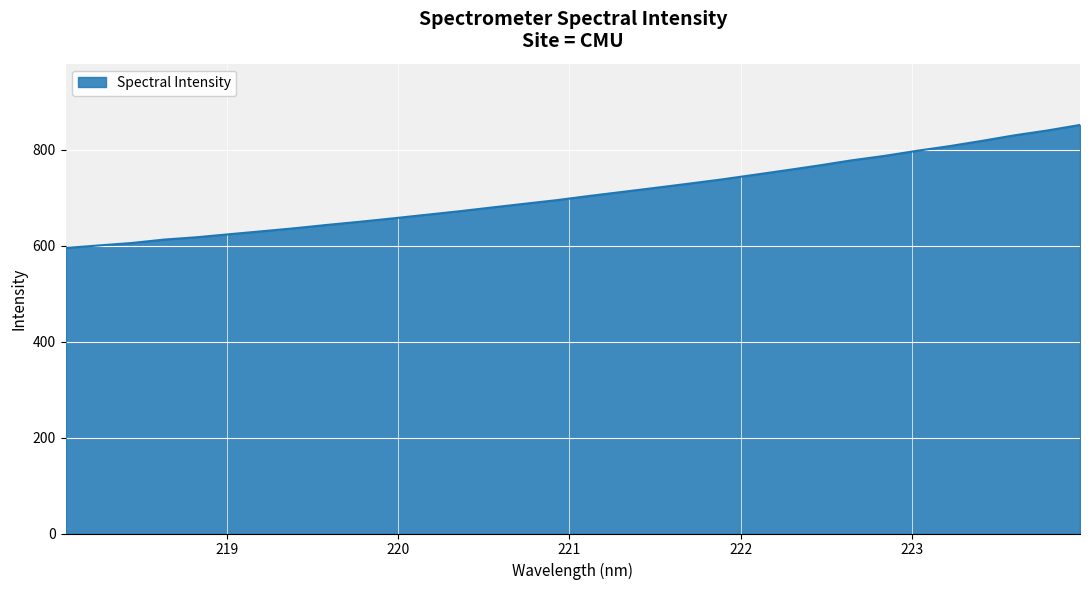

What is the difference between the maximum and minimum values?

256.4